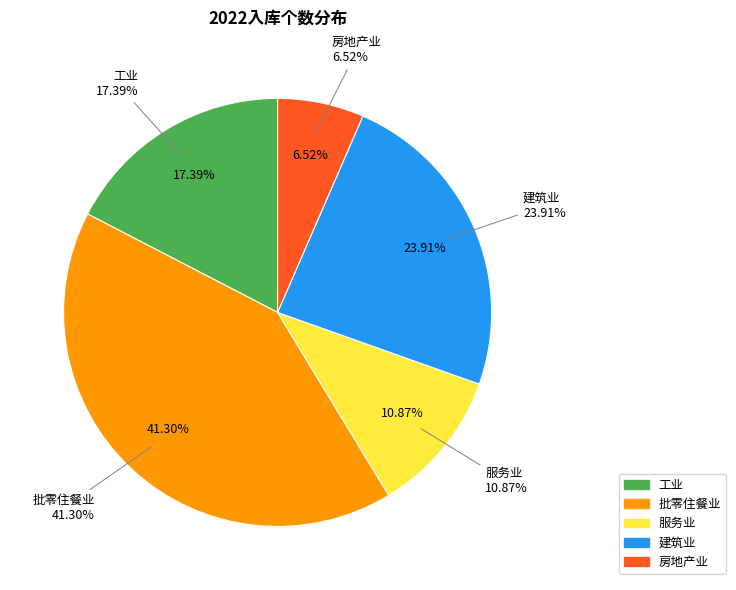

True or false: 房地产业 accounts for 7% of the total.

True